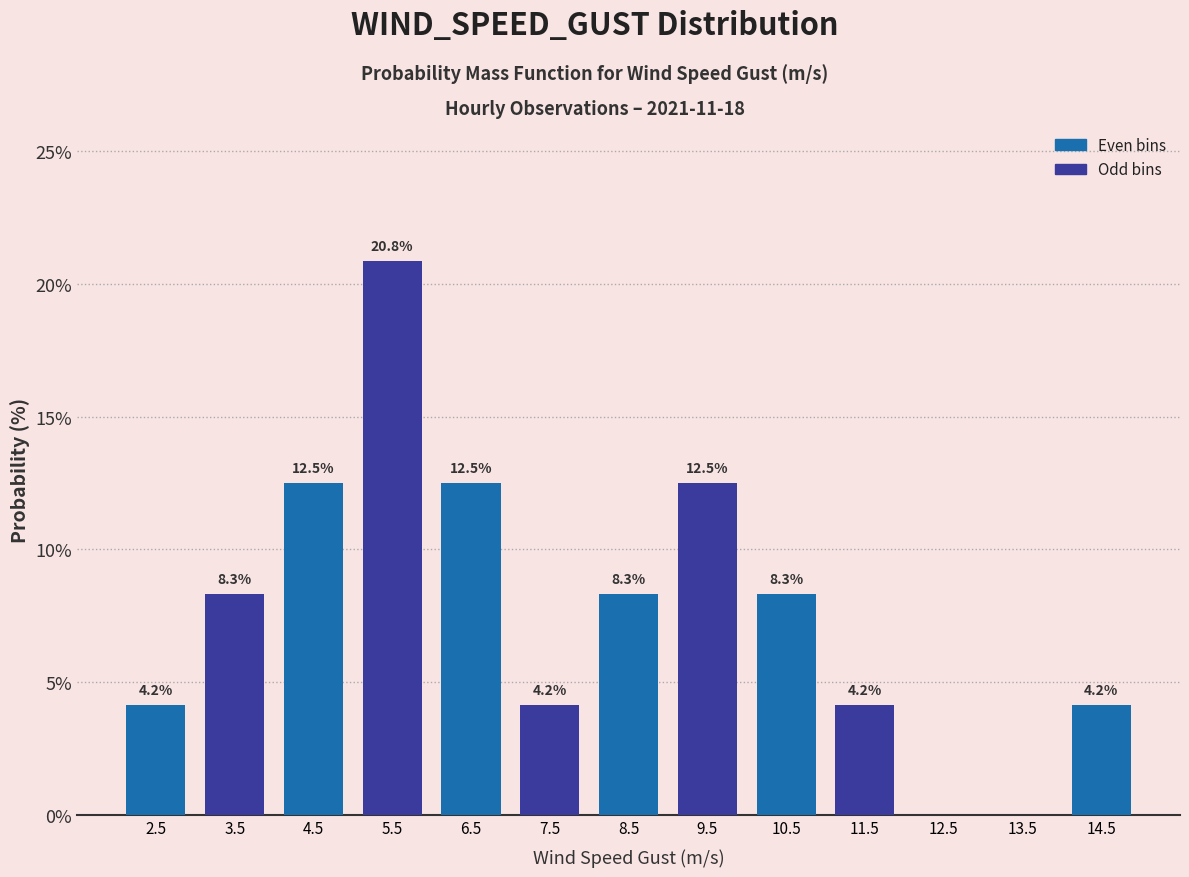

Which range on the x-axis has the tallest bar?

5 to 6